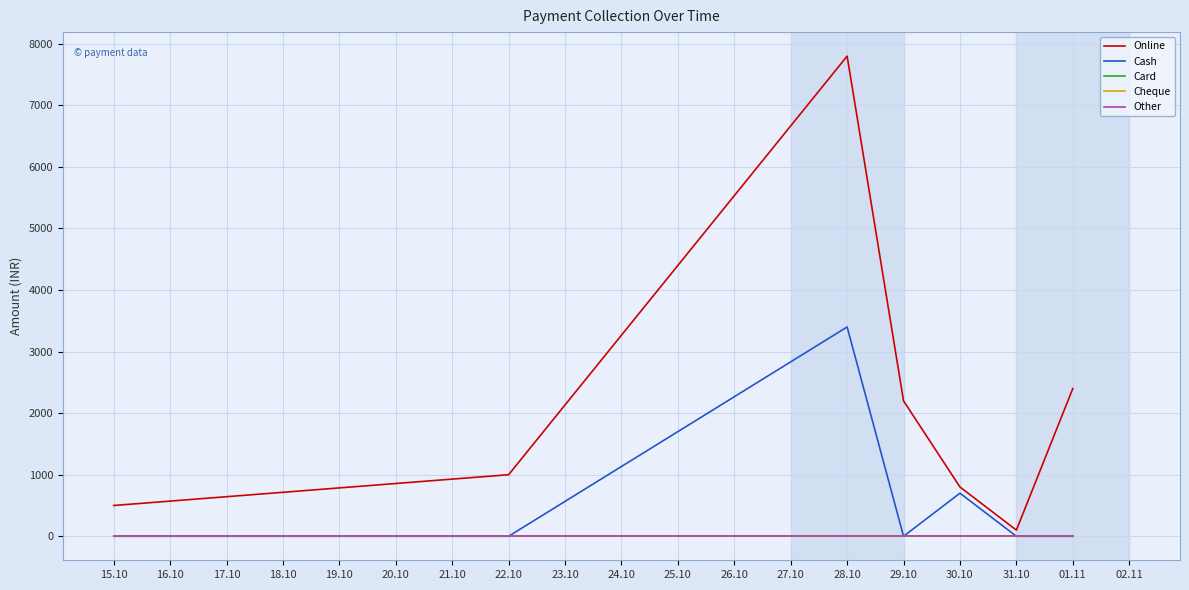

Which series has the largest total across all categories?

Online